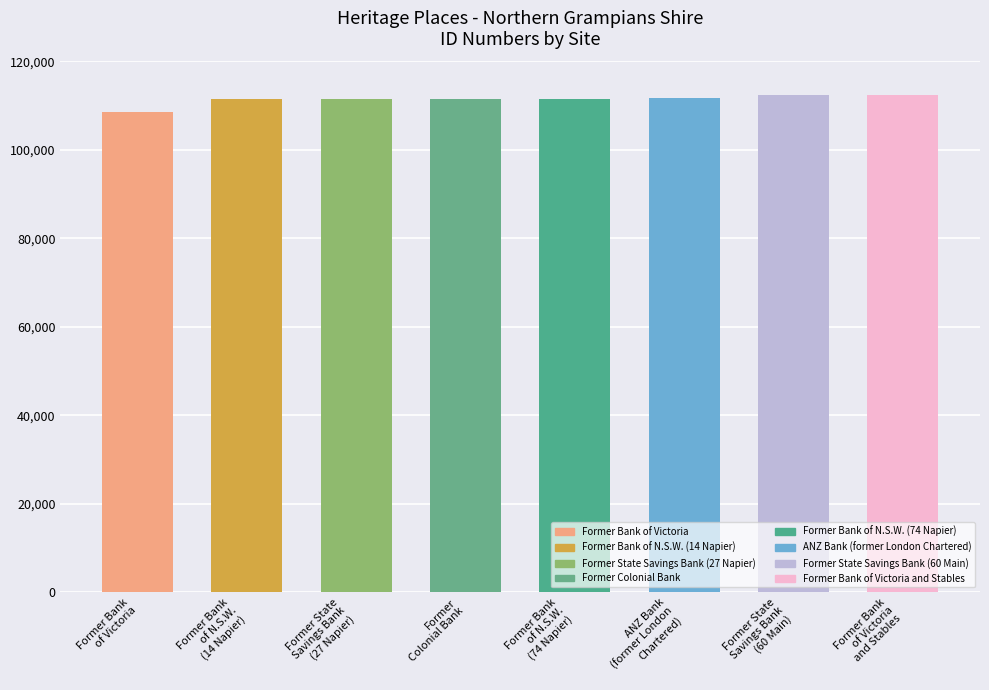

What is the average value?

111431